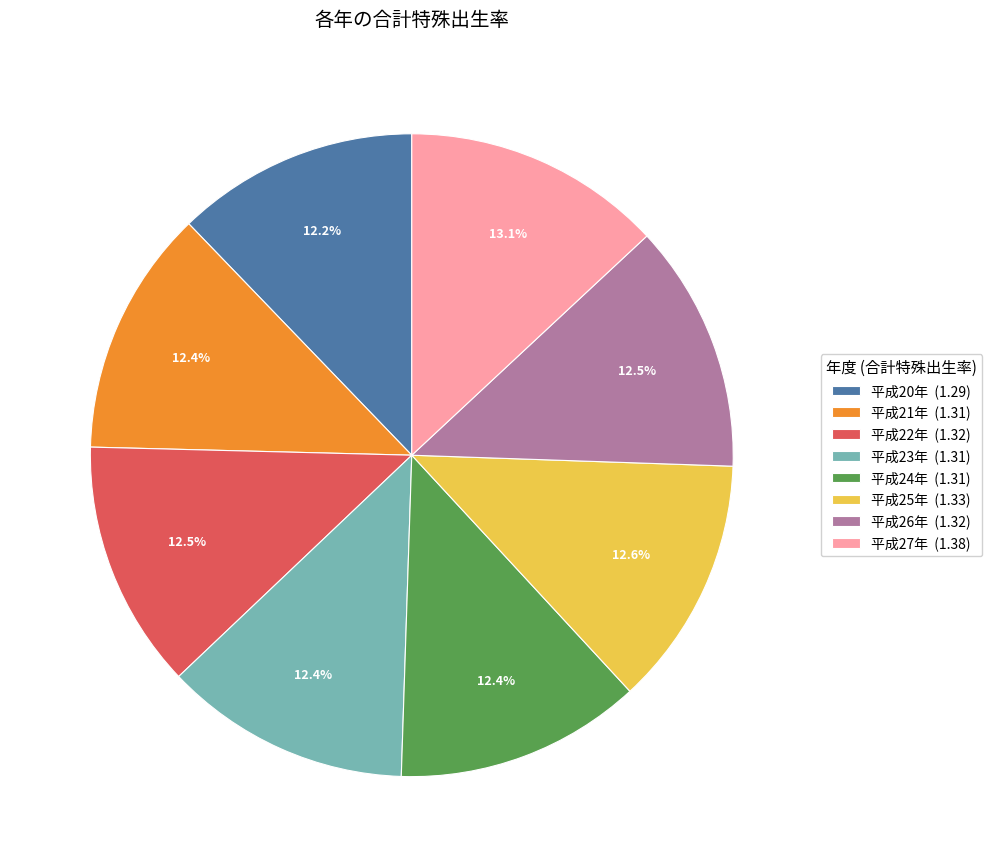

Approximately how many times larger is the value at 平成23年 compared to 平成20年?

1.0